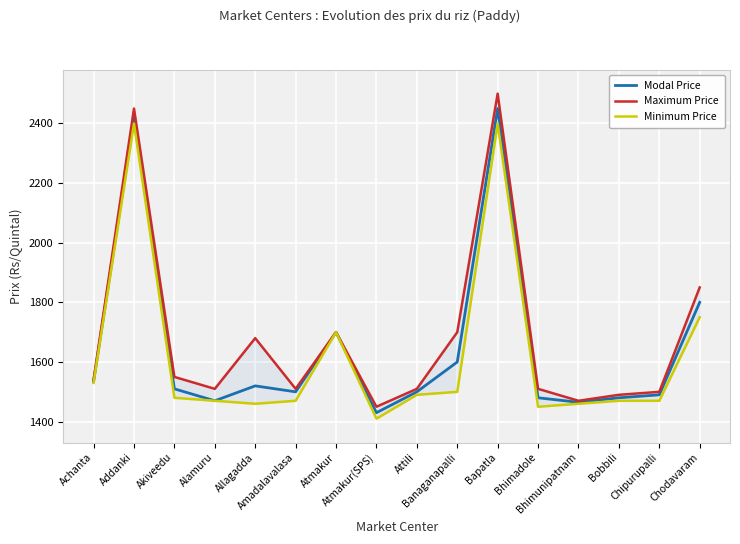

True or false: Maximum Price has more than 1 points higher than both neighbors.

True